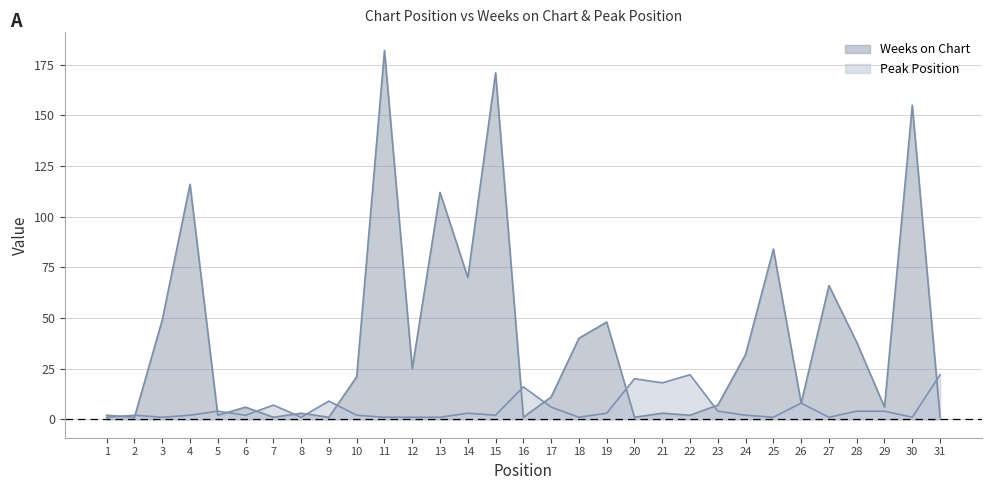

List the labels in order of Weeks on Chart value, smallest first.

2, 7, 9, 16, 20, 31, 1, 5, 22, 8, 21, 6, 29, 23, 26, 17, 10, 12, 24, 28, 18, 19, 3, 27, 14, 25, 13, 4, 30, 15, 11